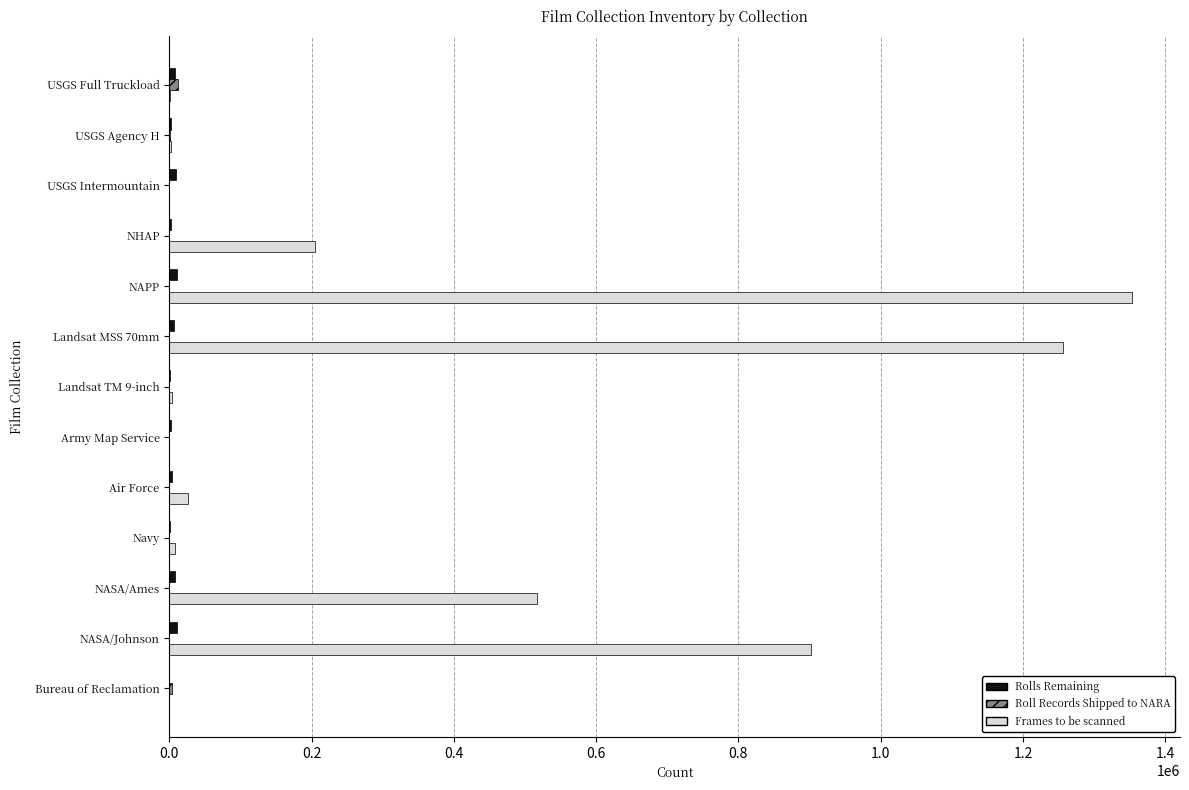

What is the highest value of the Frames to be scanned series?

1353097